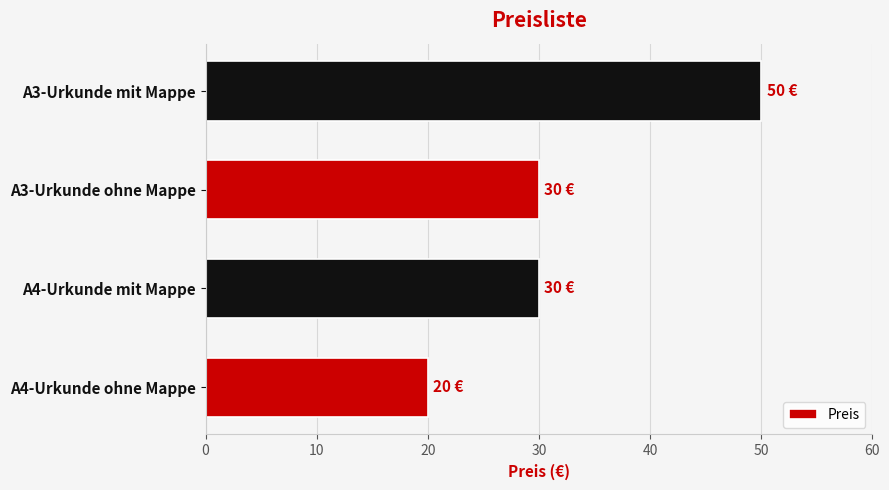

How many categories are shown in the chart?

4